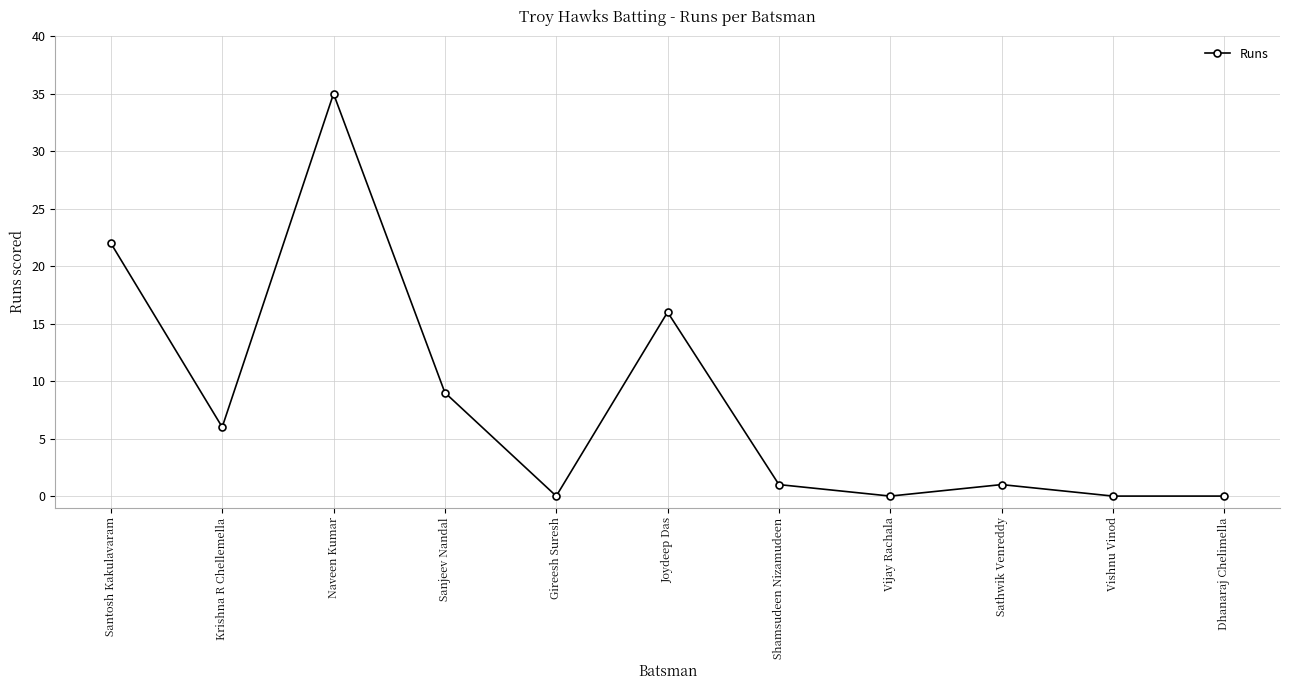

Does the chart display data point markers on the line(s)?

Yes